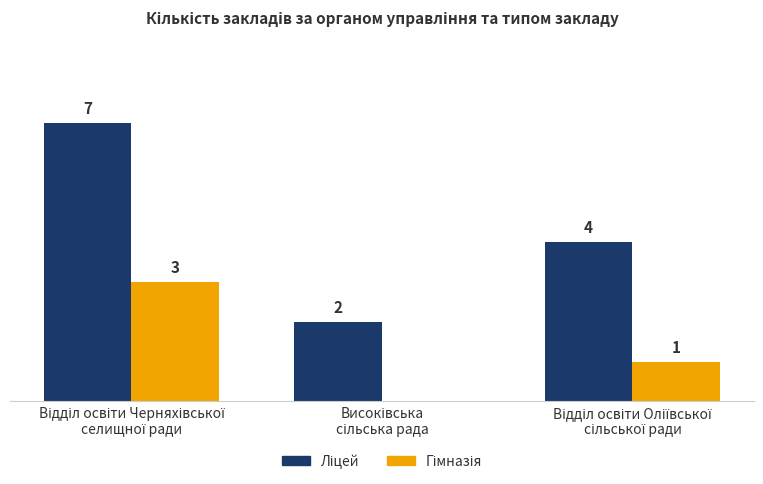

Is the value of Ліцей at Високівська
сільська рада greater than the value of Гімназія at Високівська
сільська рада?

Yes